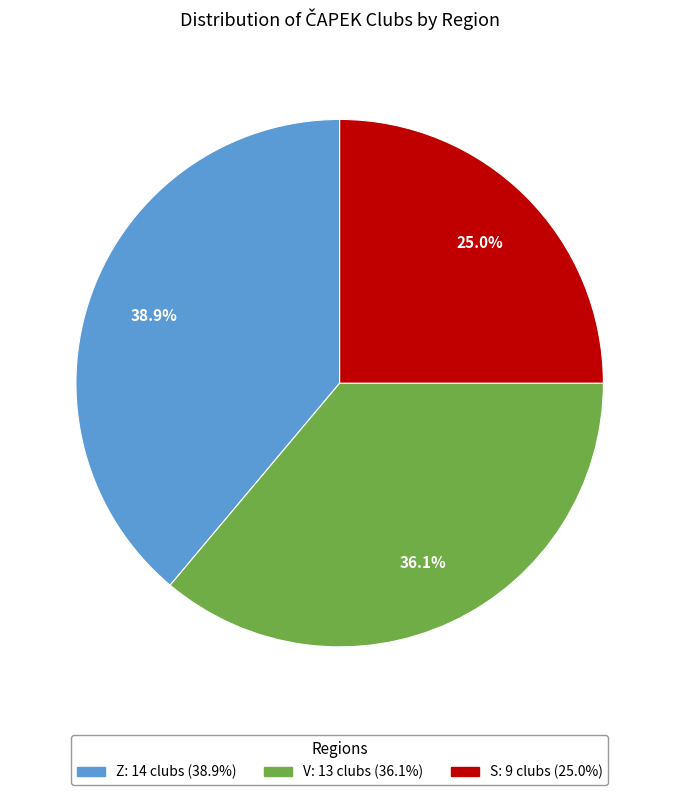

Combined, do Z and S account for over 50%?

Yes